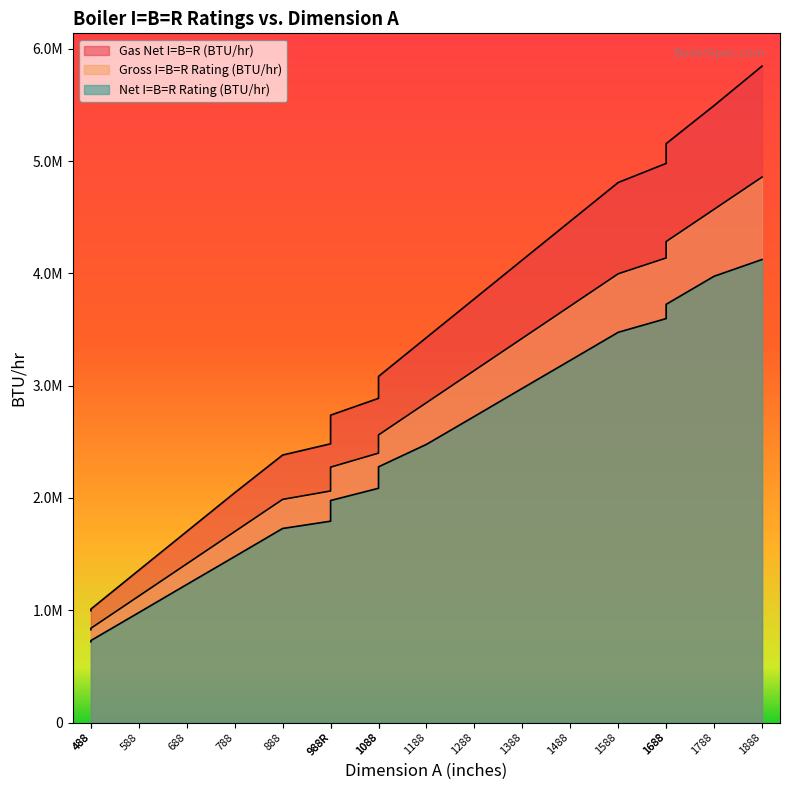

What value does the Gross I=B=R Rating (BTU/hr) series have at 588, to the nearest 10?

1126000